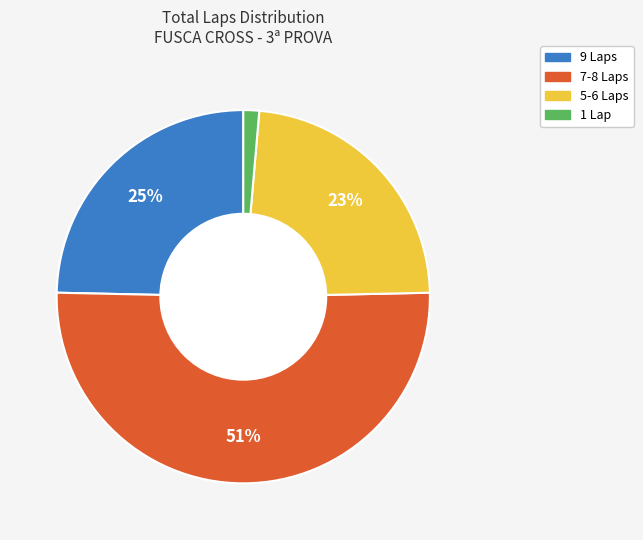

Is there a majority slice in this chart?

Yes